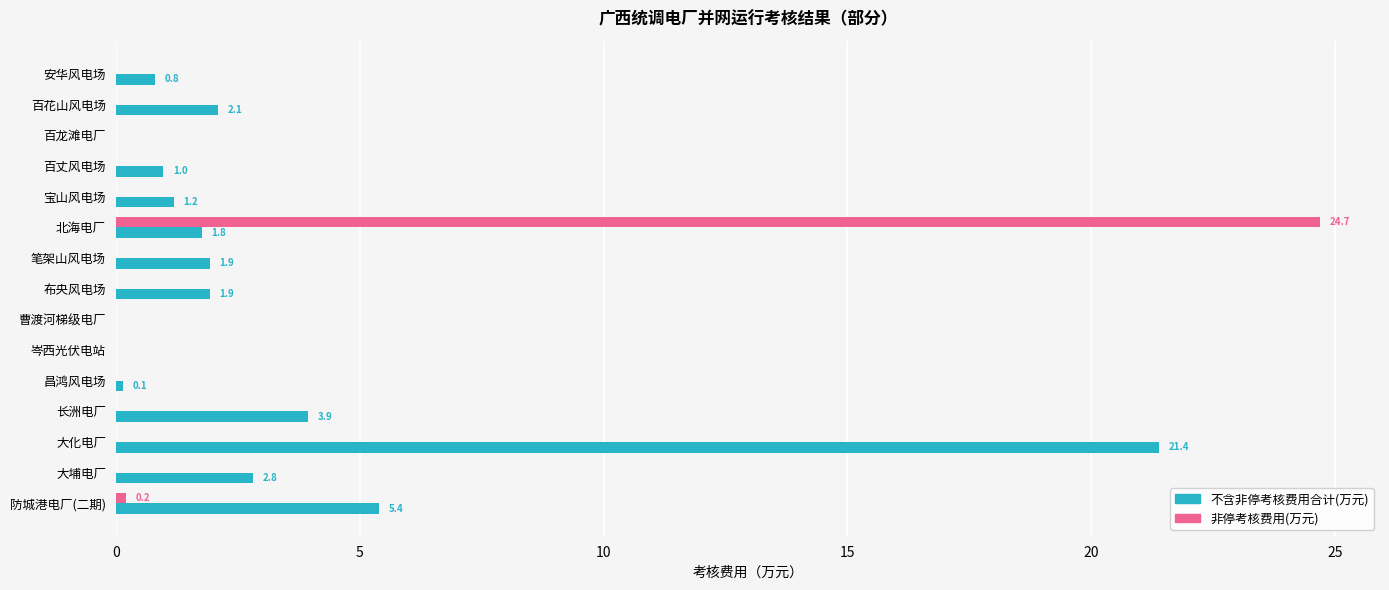

What are all the series names shown in the legend?

不含非停考核费用合计(万元), 非停考核费用(万元)